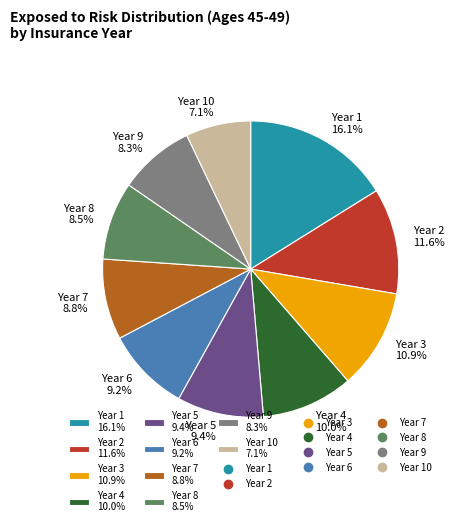

What is the smallest slice in the pie chart?

Year 10 7.1%